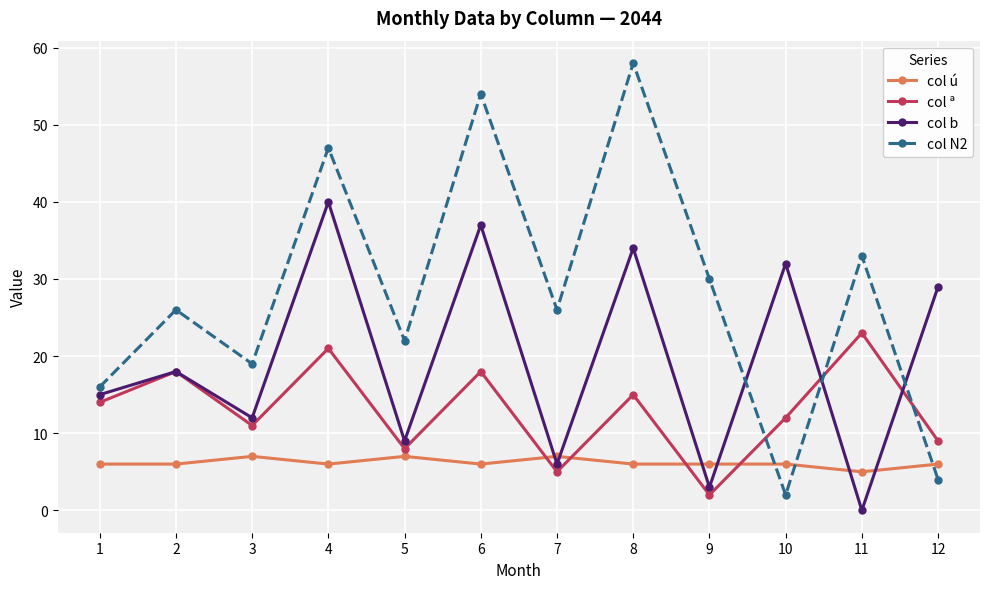

Which series has the widest spread of values?

col N2